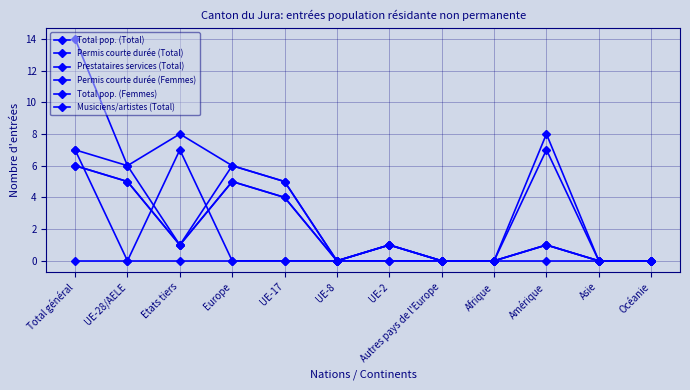

Between UE-2 and UE-17, which is larger?

UE-17